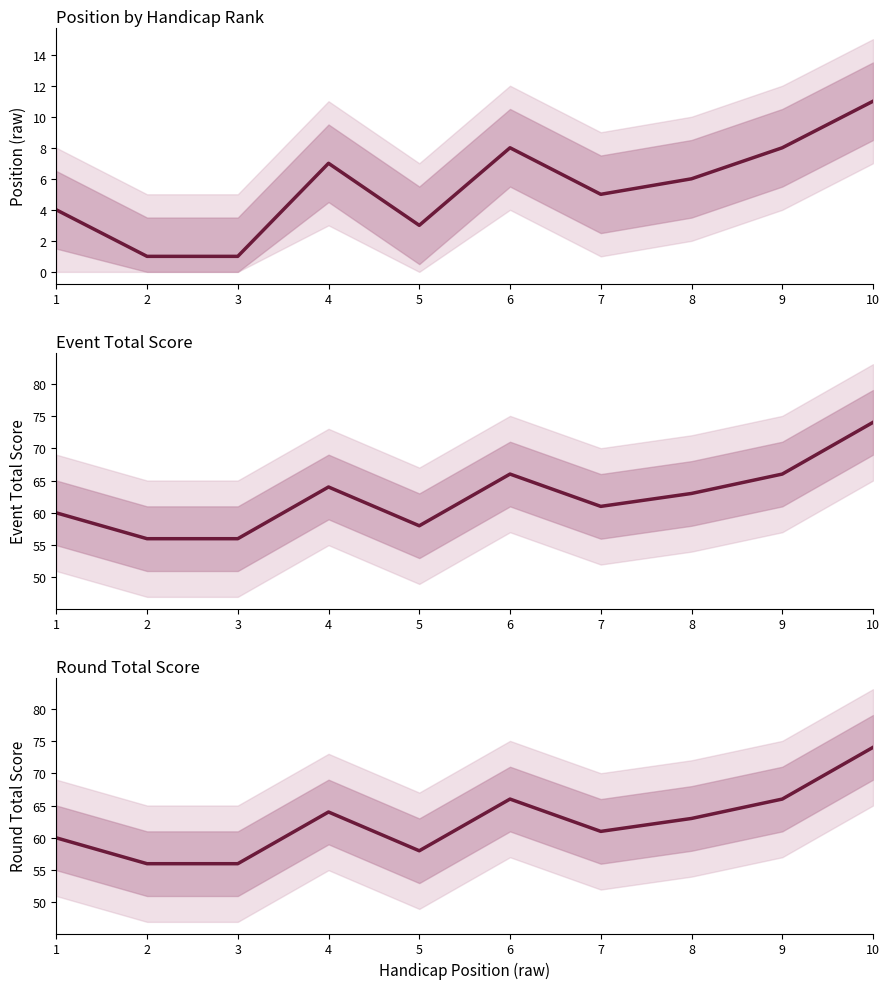

Rank the categories by position_raw value from highest to lowest.

10, 6, 9, 4, 8, 7, 1, 5, 2, 3